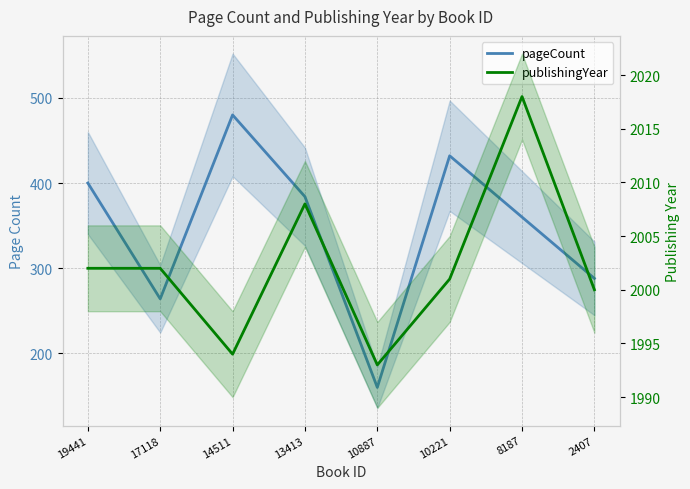

Which category has the highest value in the pageCount series?

14511